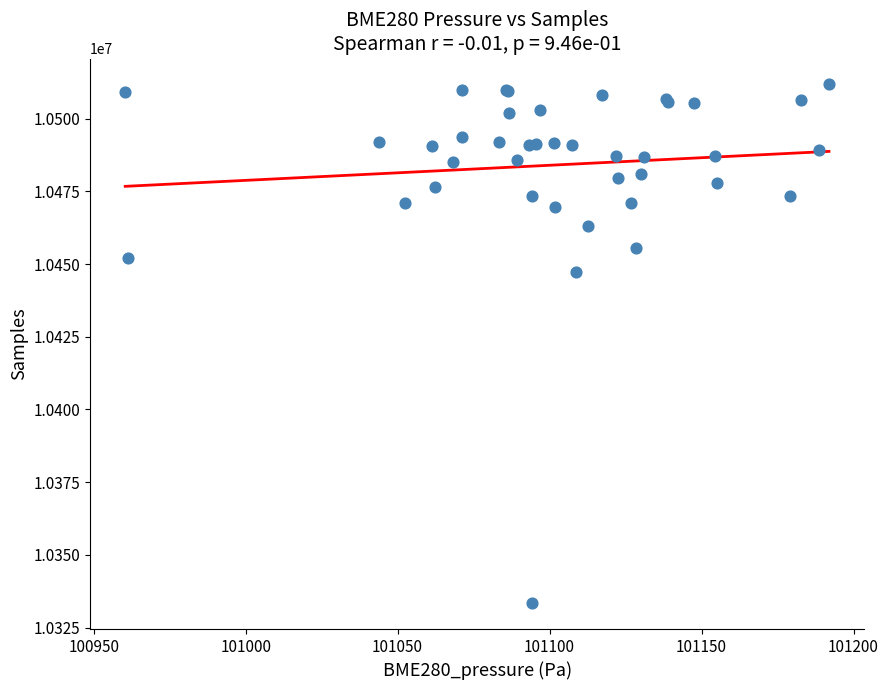

What Y value in the scatter plot is closest to 10422591?

10447388